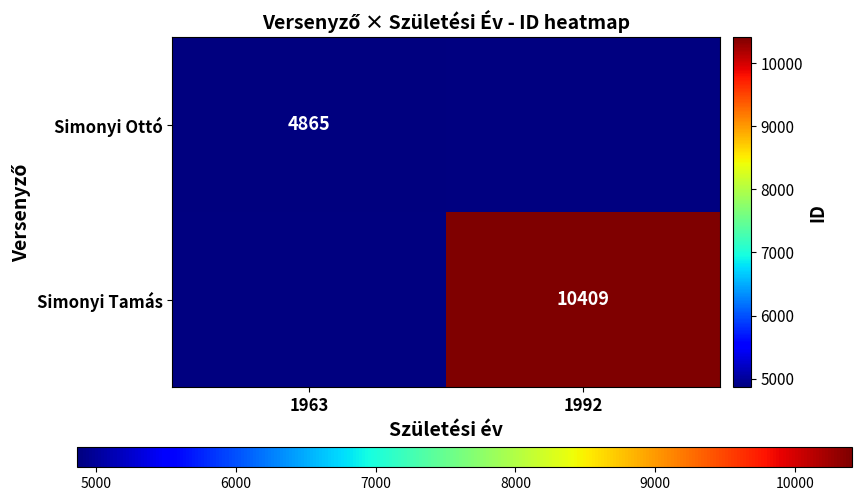

True or false: Simonyi Ottó has a value of 6660.1 at 1963.

False